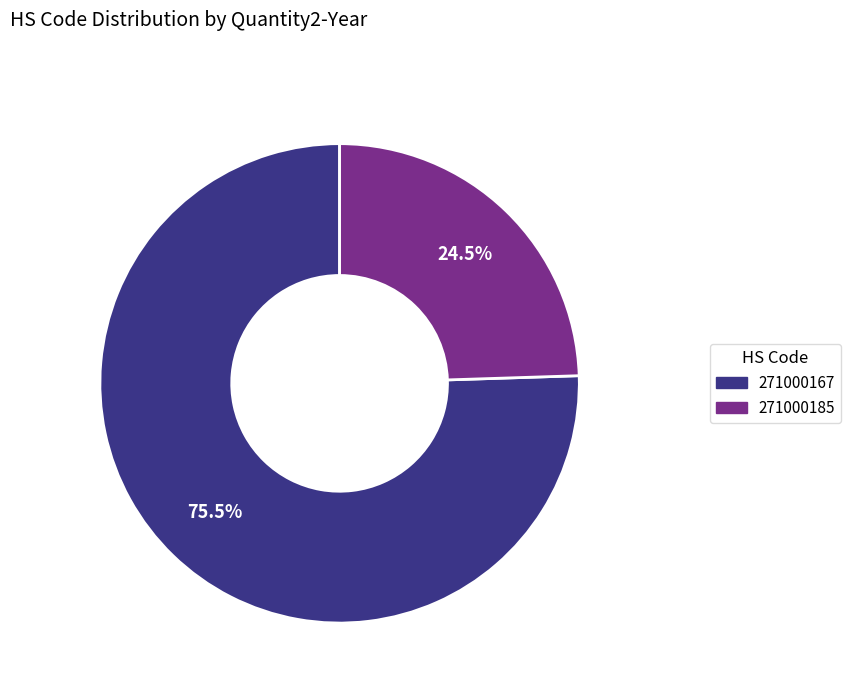

The 271000167 slice represents 70% of the pie. True or false?

False